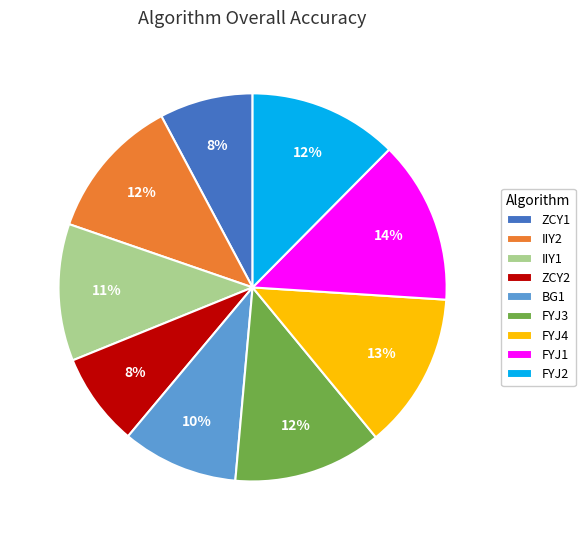

Combined, do FYJ4 and ZCY1 account for over 50%?

No